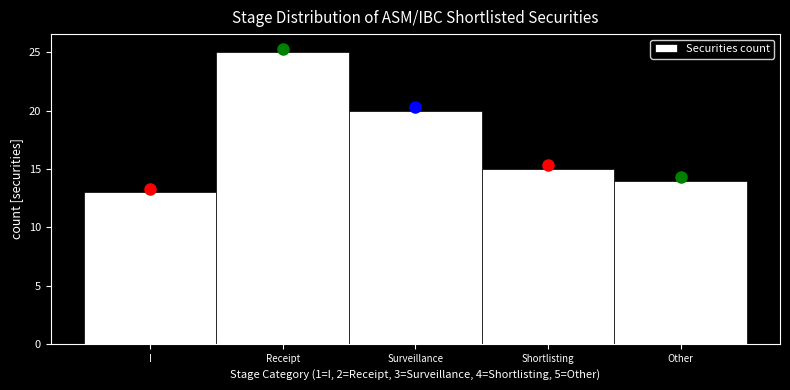

Reading left to right, what are all the values shown in this chart?

13	25	20	15	14